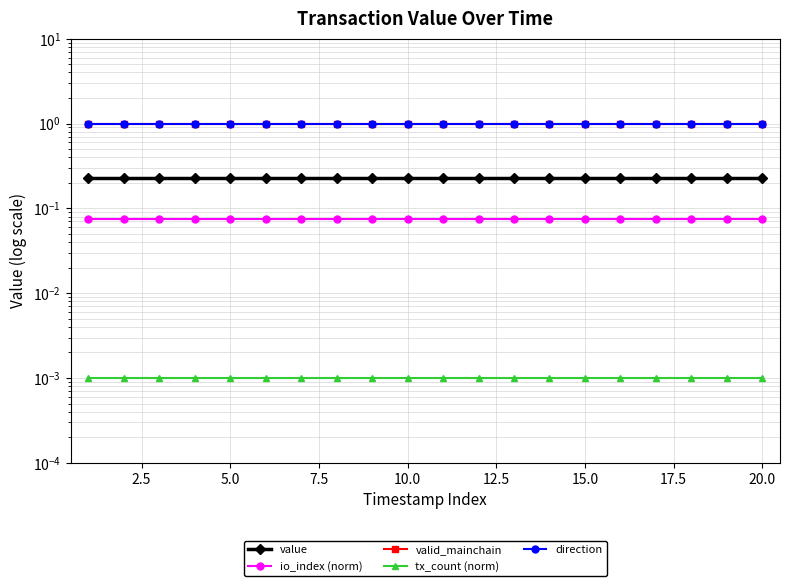

Is the value of direction at 14 greater than the value of value at 17.5?

Yes